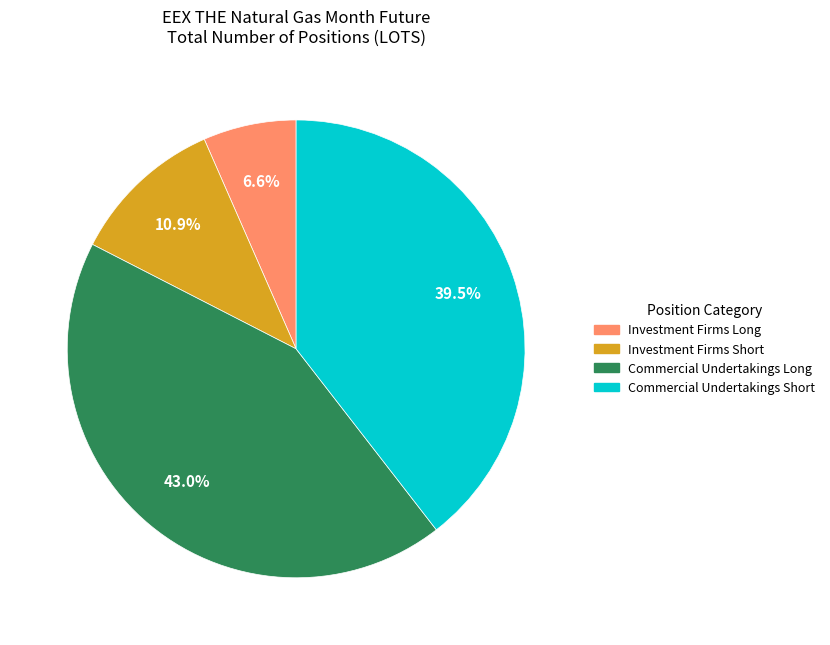

Is there a majority slice in this chart?

No